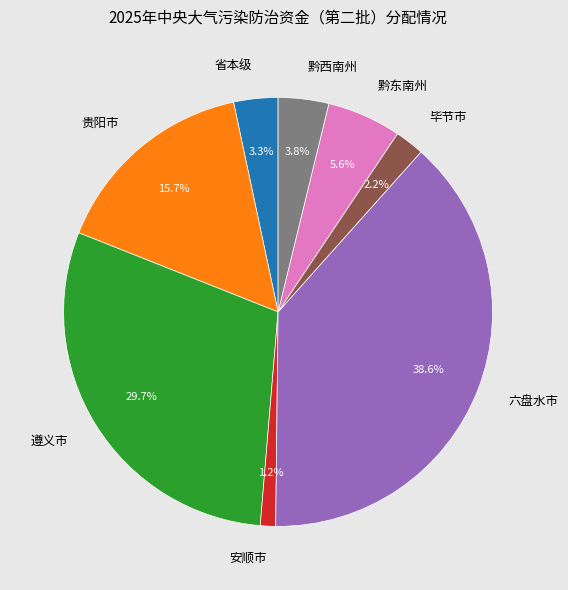

What percentage is the 黔西南州 slice, to the nearest percent?

4%